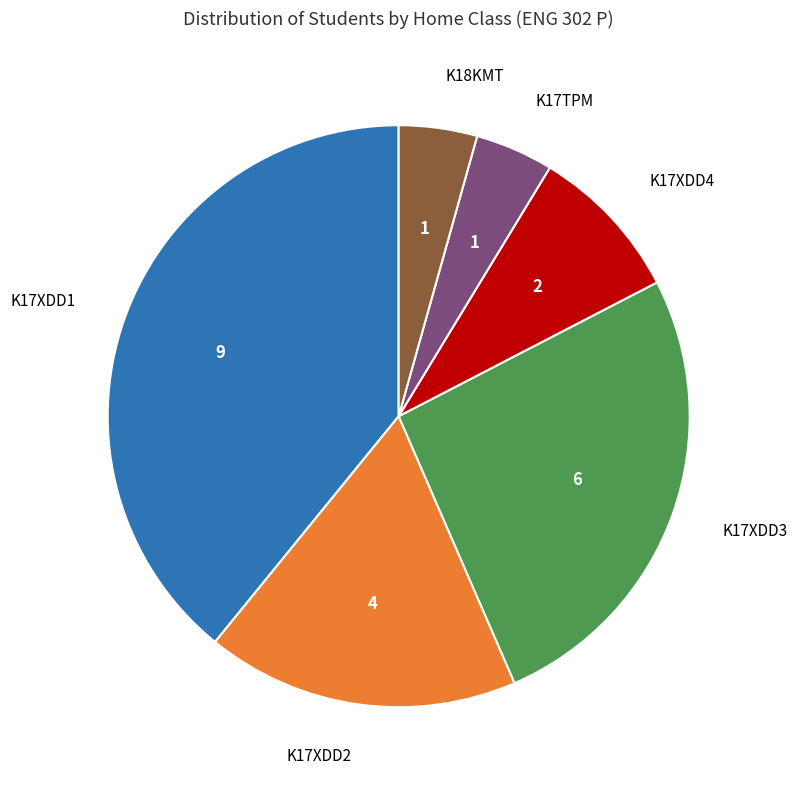

What is the ratio of the value at K17XDD1 to the value at K17XDD3?

1.5